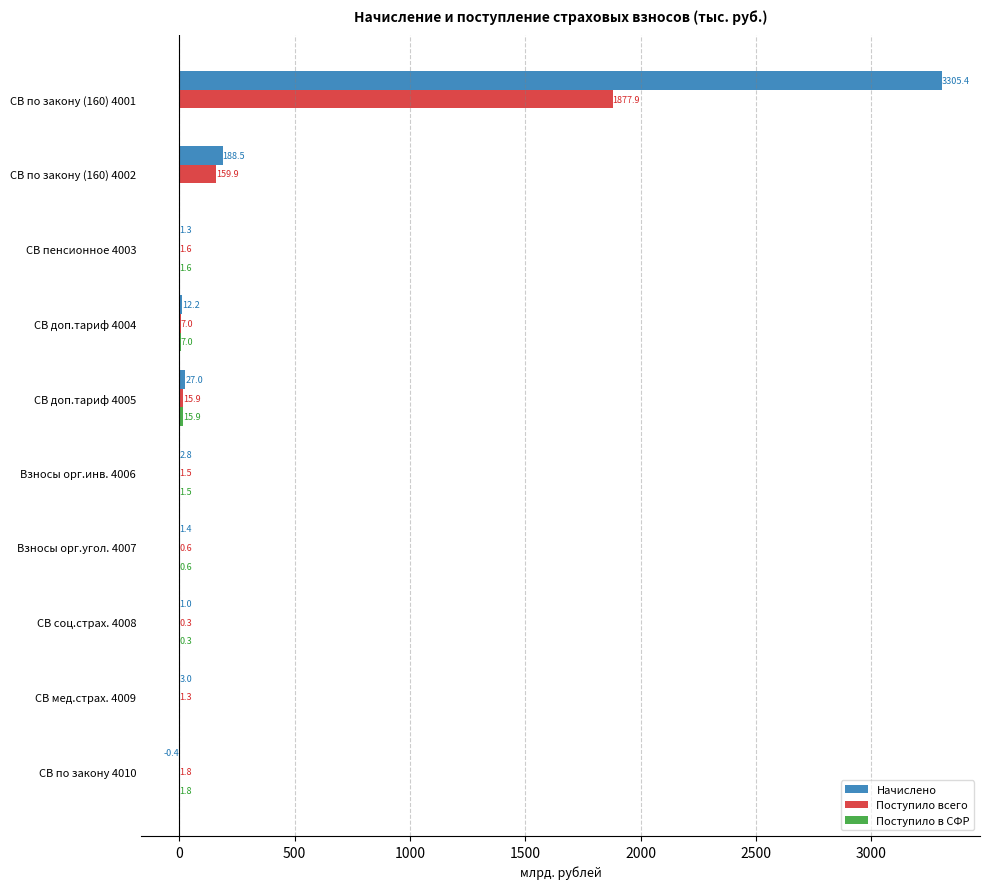

Is it true that Поступило всего equals 15.9 at СВ доп.тариф 4005?

True